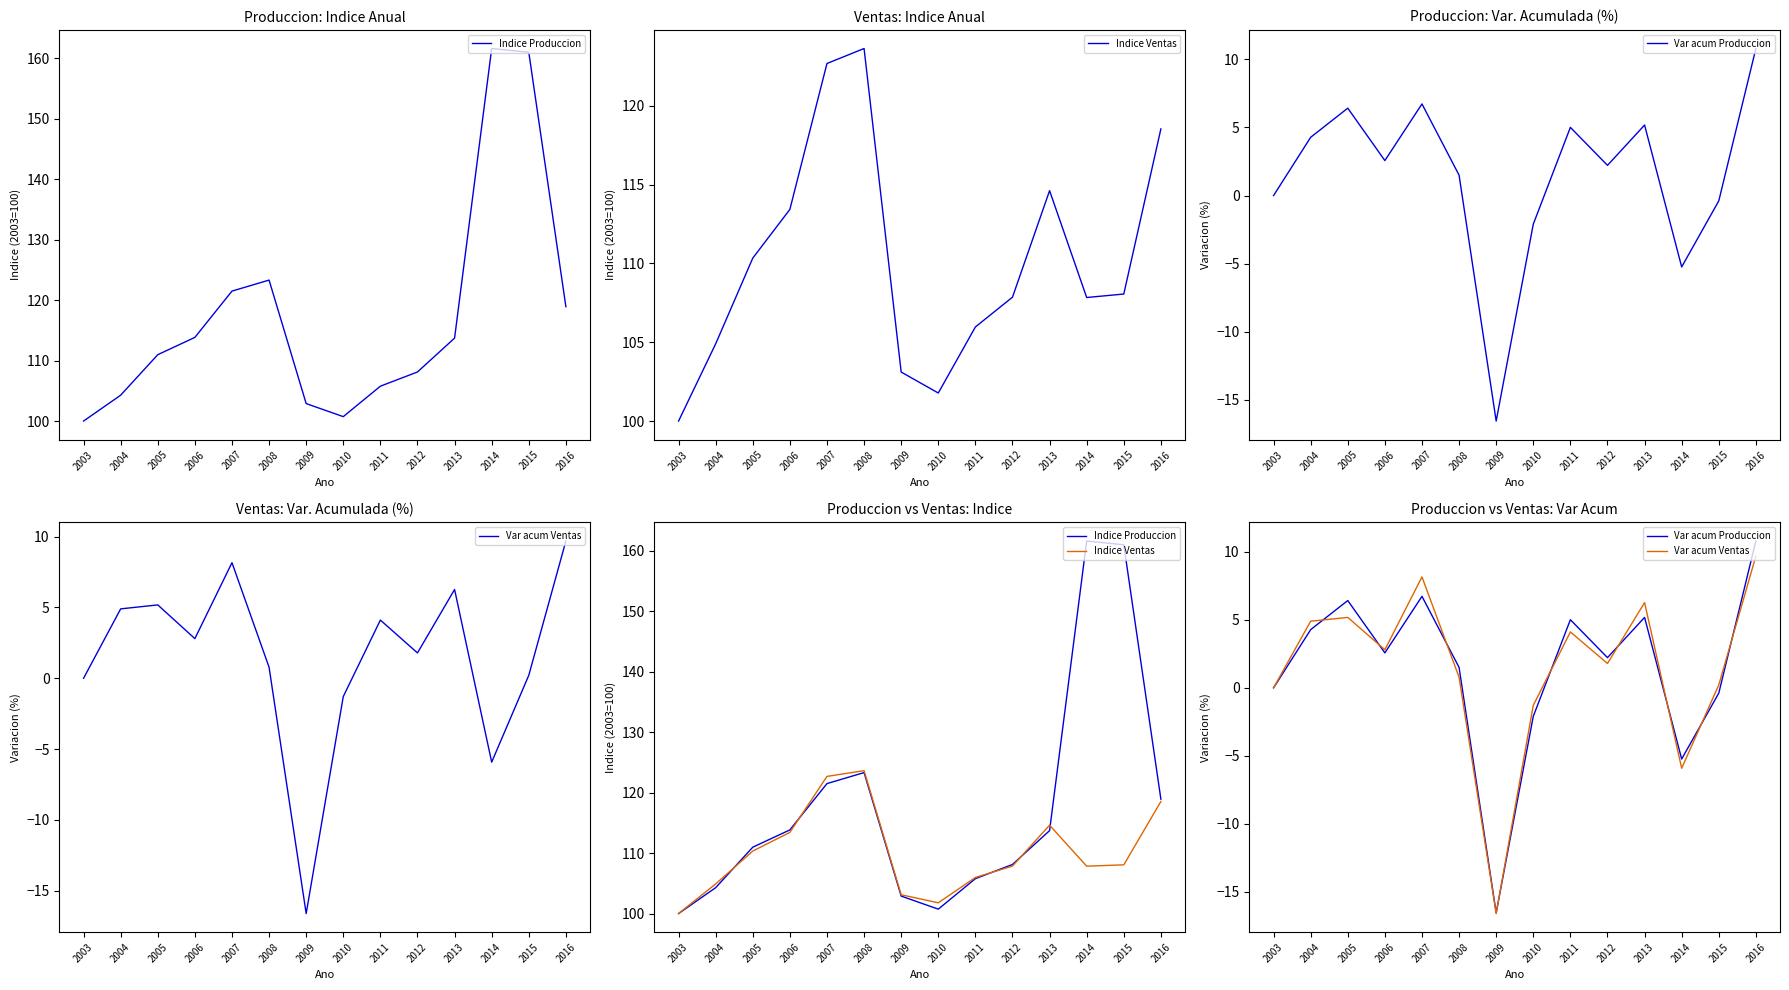

True or false: Indice Ventas has more than 1 points higher than both neighbors.

True